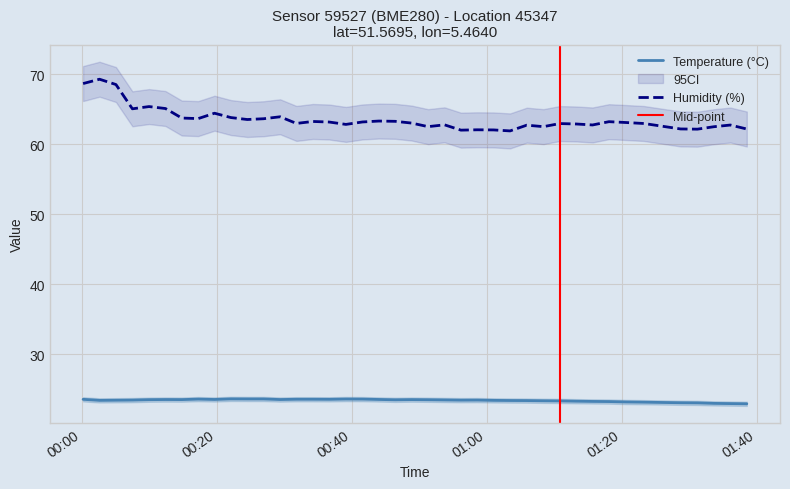

What is the difference between the maximum and minimum values in the humidity series?

7.4